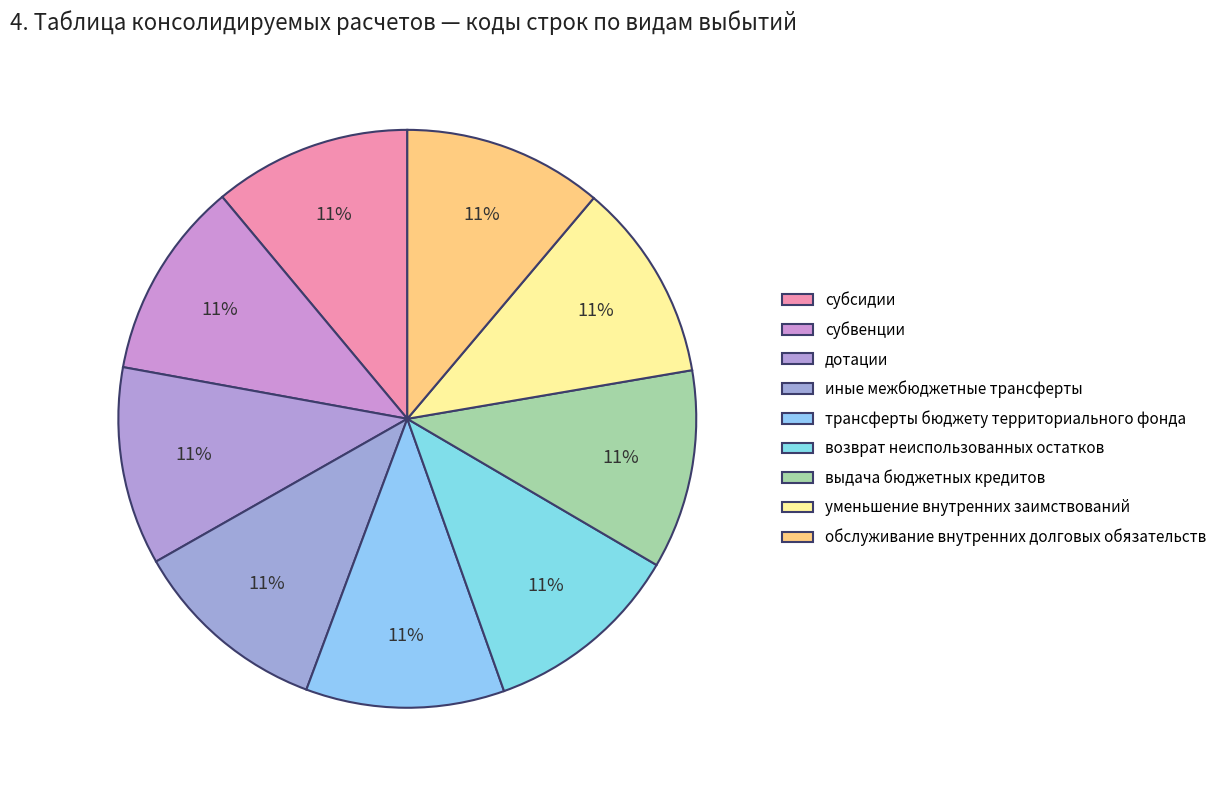

To the nearest percent, what percentage of the pie is иные межбюджетные трансферты?

11%